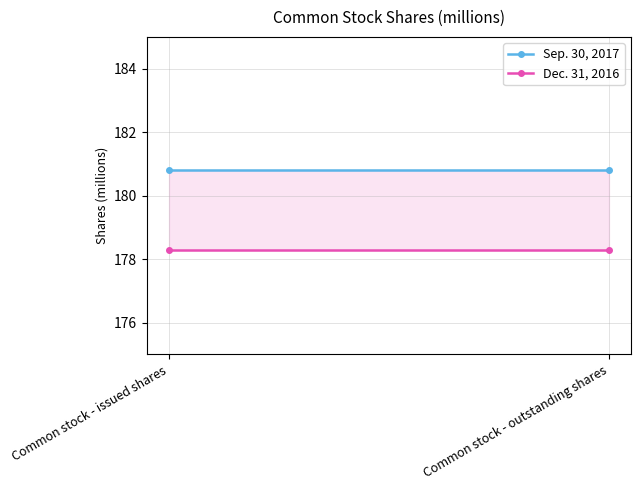

What is the spread (max minus min) of values at Common stock - outstanding shares?

2.5